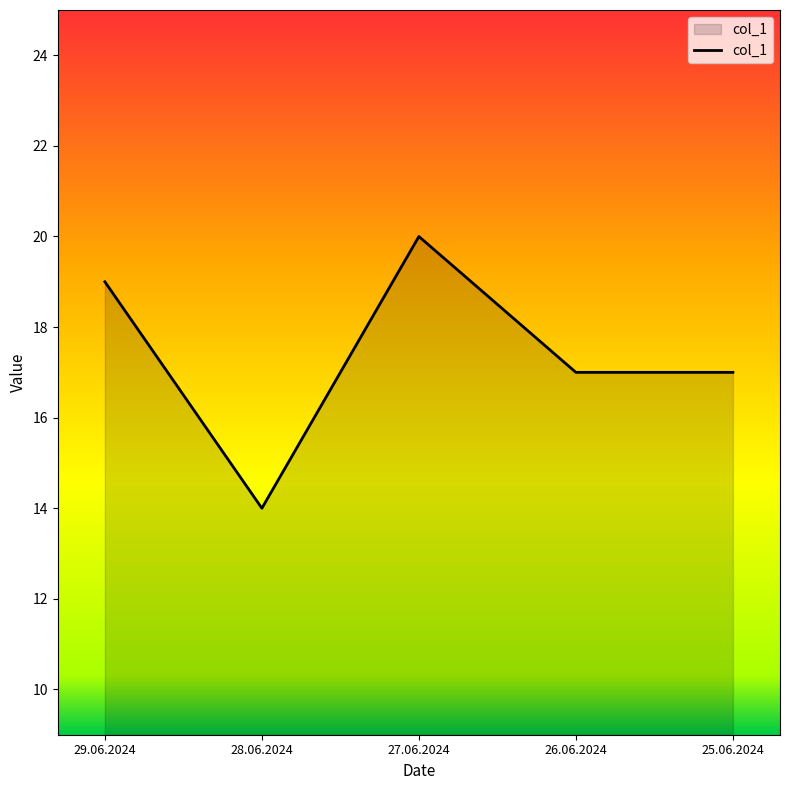

Between 27.06.2024 and 29.06.2024, which is larger?

27.06.2024